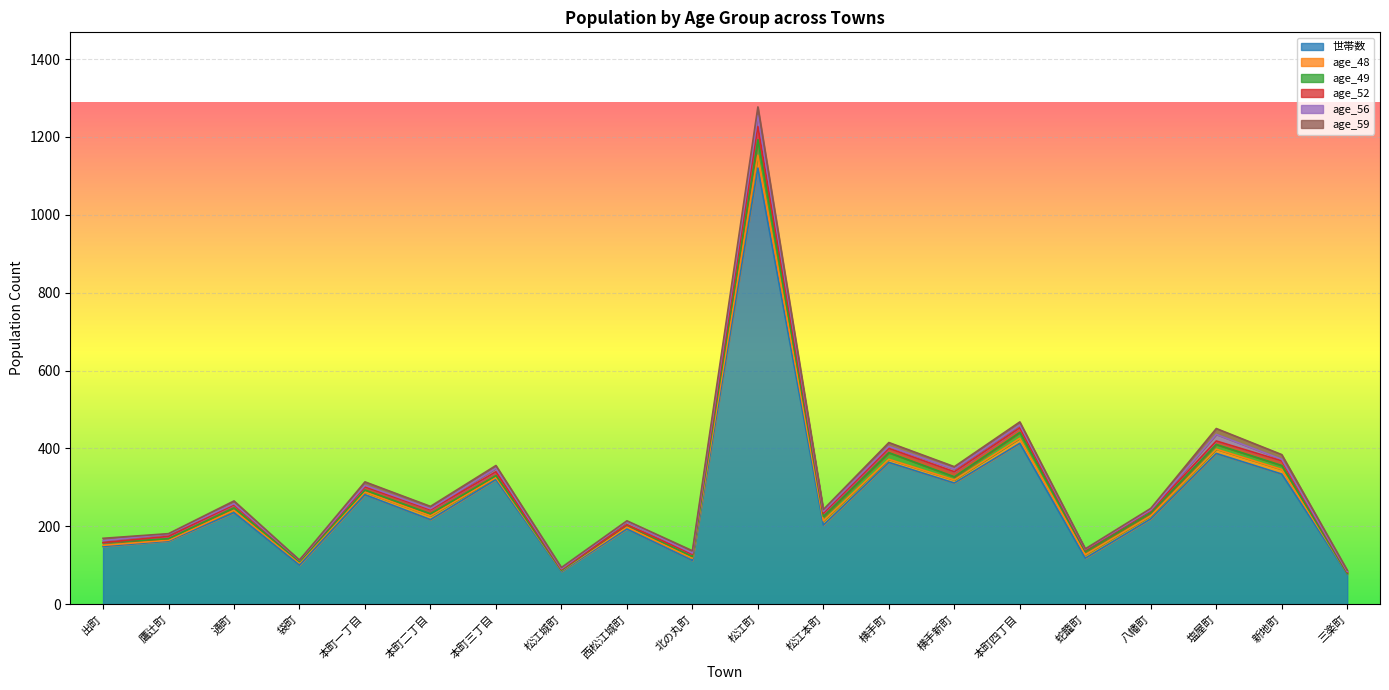

Which series changed the most between 出町 and 本町三丁目?

世帯数